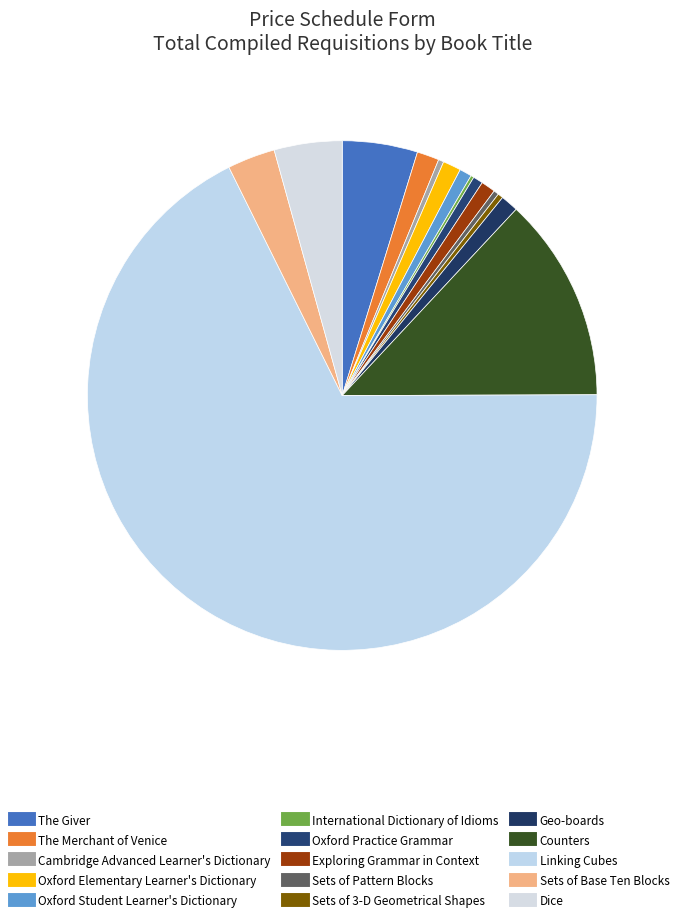

Approximately how many times larger is the value at Sets of Pattern Blocks compared to Exploring Grammar in Context?

0.4